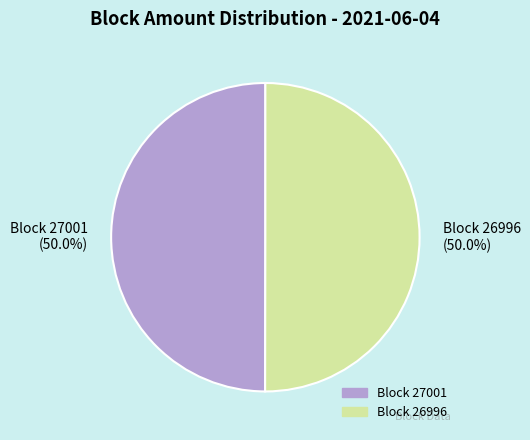

Combined, what portion of the pie is Block 27001 and Block 26996?

100.0%